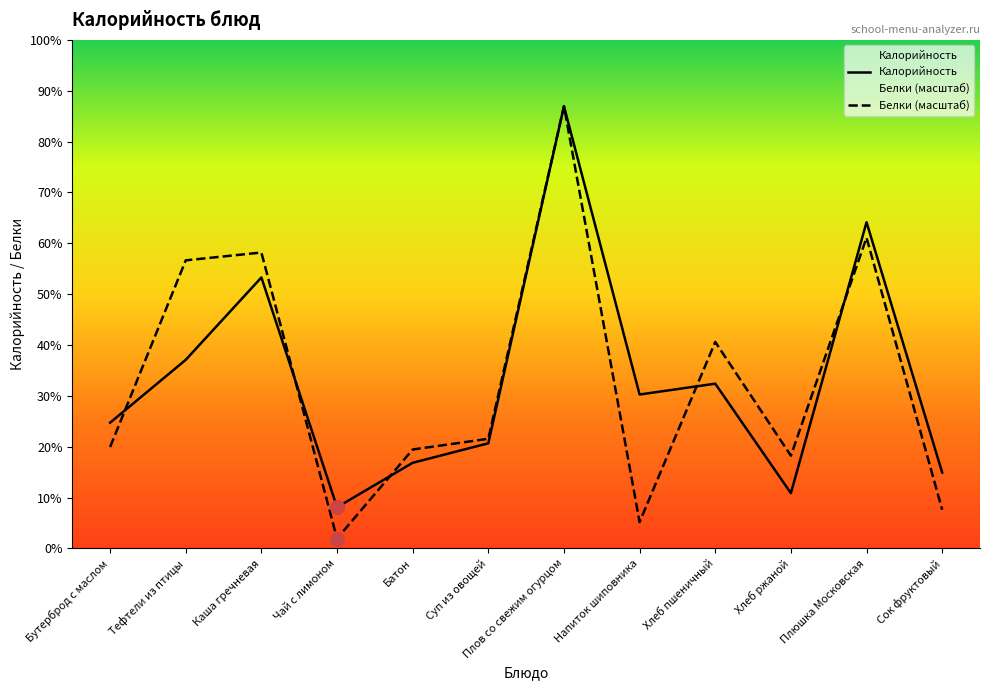

Is it true that Калорийность equals 97.0 at Суп из овощей?

True